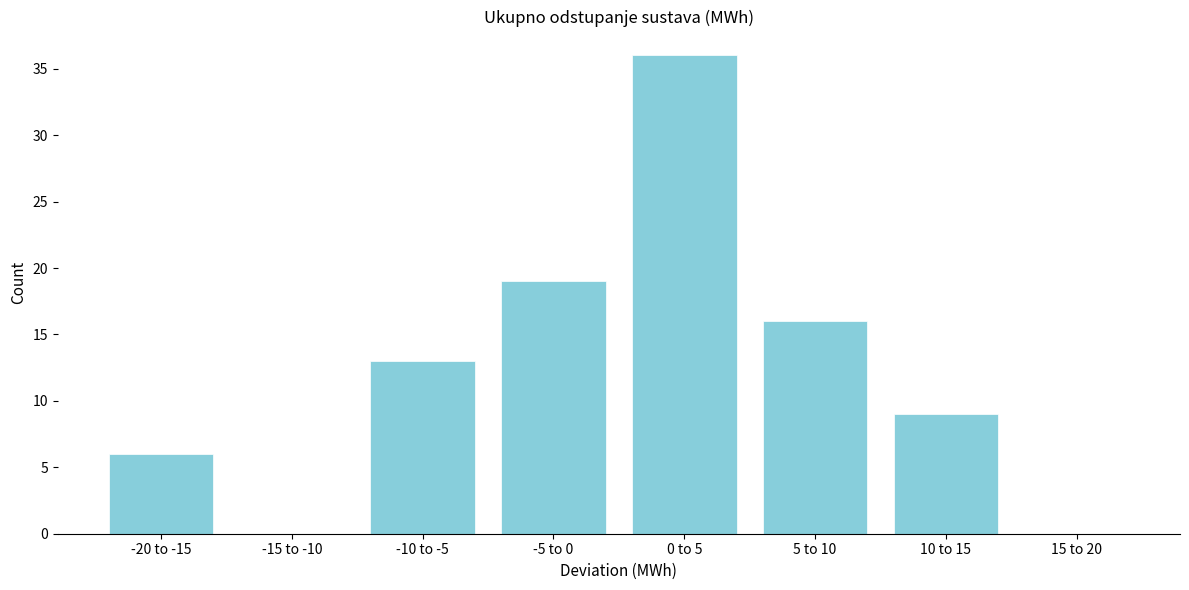

Reading left to right, extract all data points from this chart.

-20 to -15=6	-15 to -10=0	-10 to -5=13	-5 to 0=19	0 to 5=36	5 to 10=16	10 to 15=9	15 to 20=0